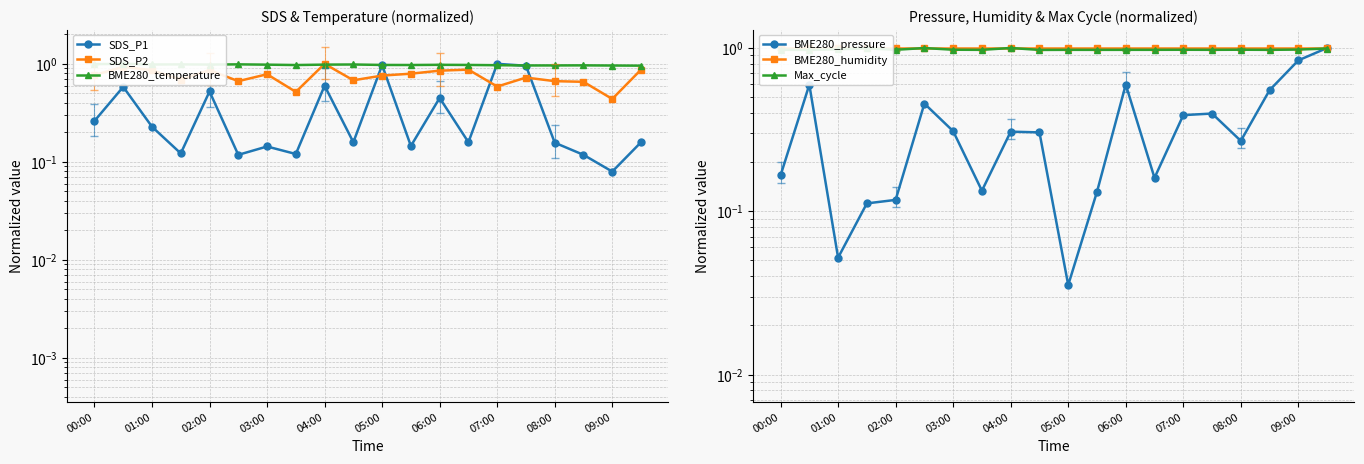

In SDS_P1, how many points are lower than both neighbors (excluding endpoints)?

7